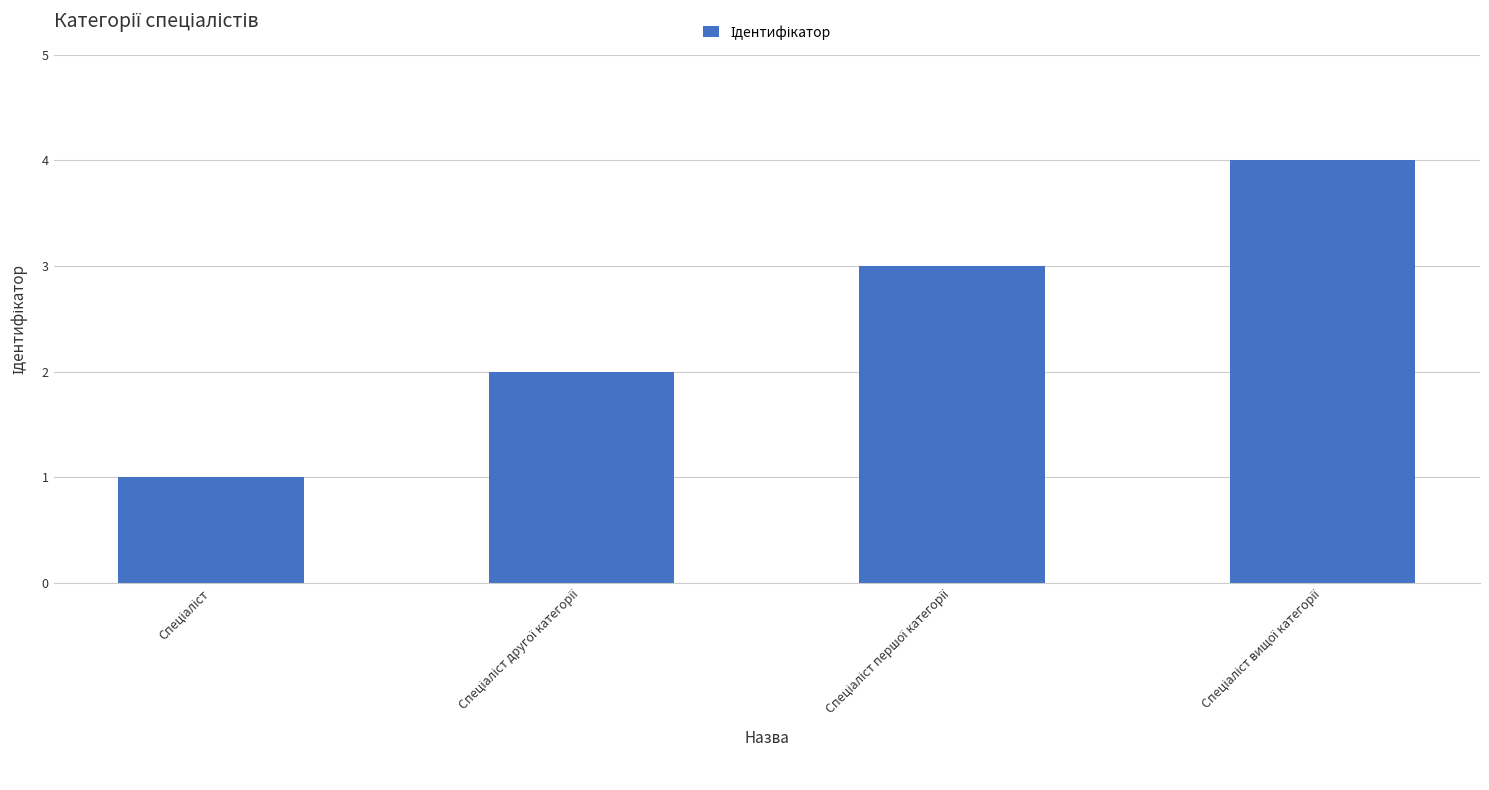

What is the sum of all values?

10